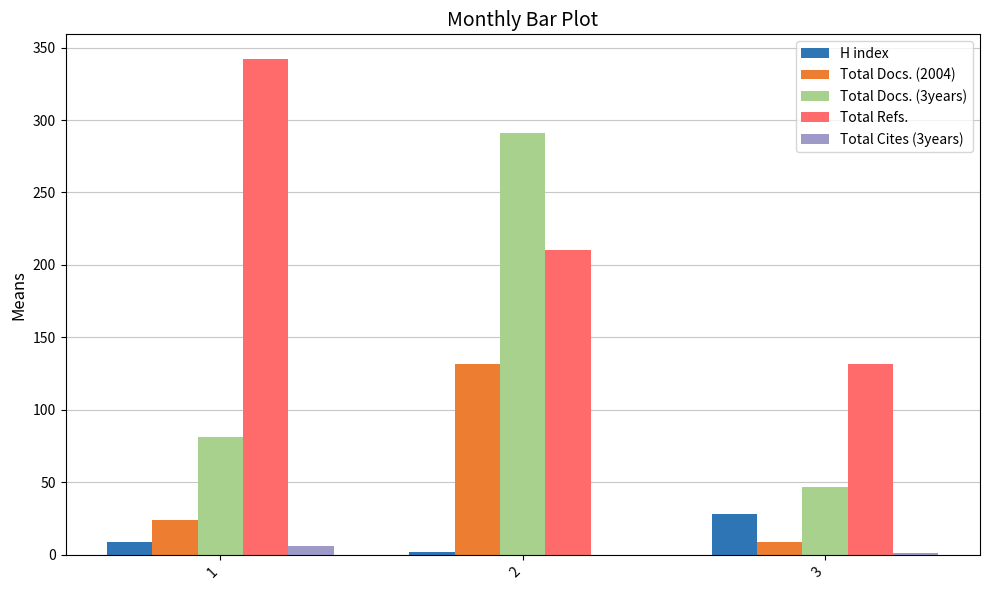

Is the value of Total Docs. (3years) at 2 greater than the value of Total Docs. (2004) at 1?

Yes